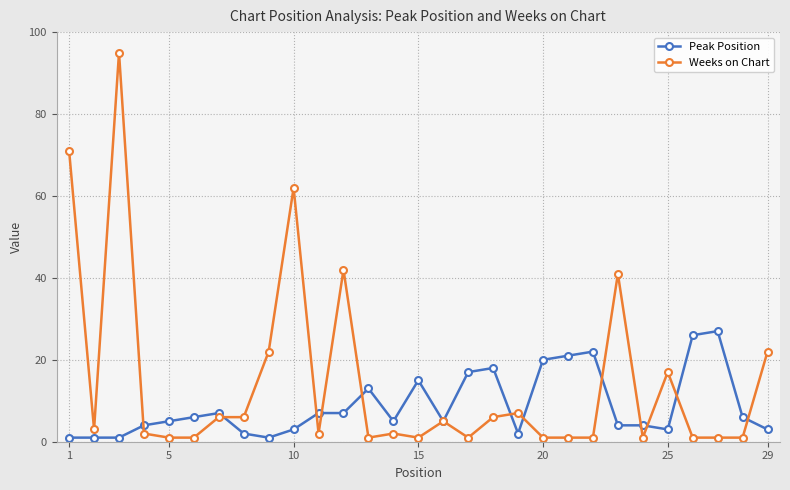

How many lines are shown in the chart?

2